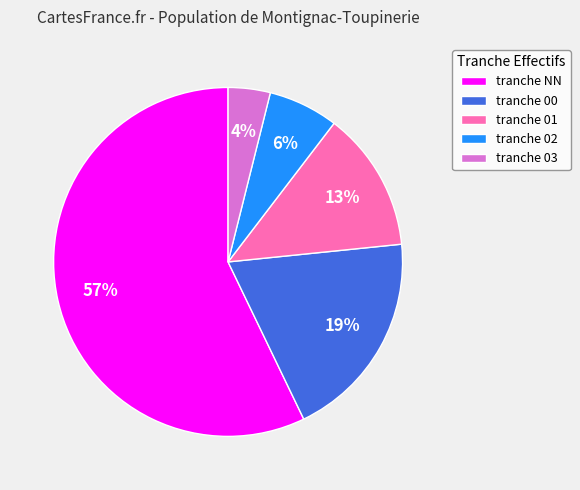

Combined, do tranche 03 and tranche 00 account for over 50%?

No